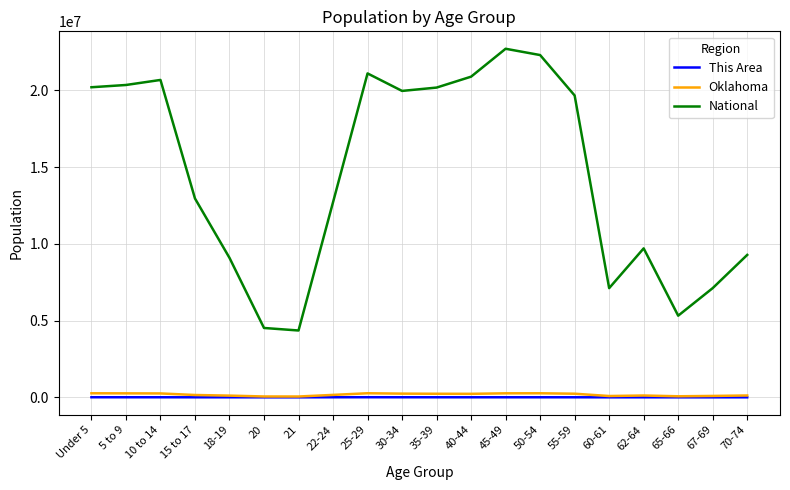

True or false: National and Oklahoma intersect in this chart.

False